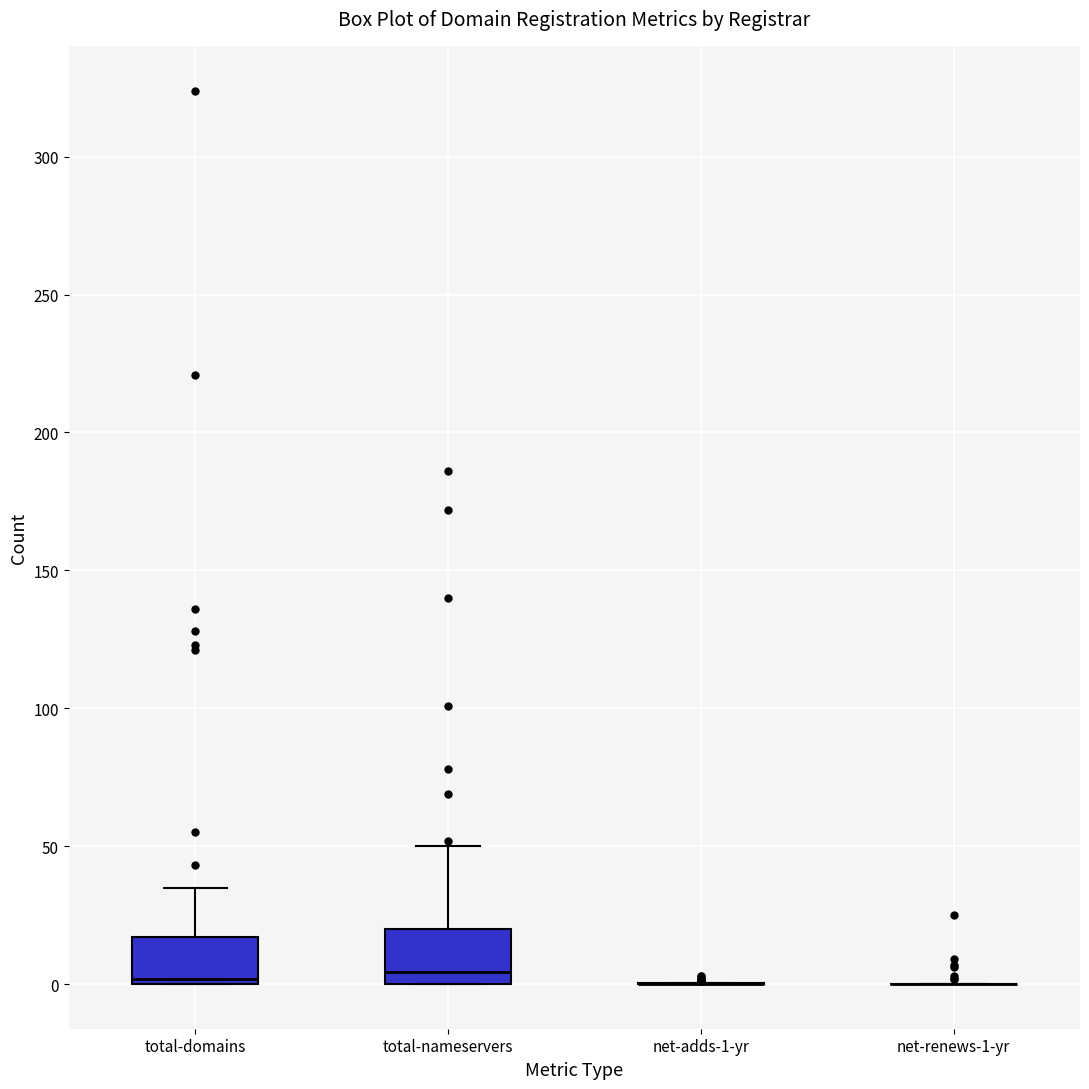

Reading left to right, read every box against the y-axis: the position of its median line, the range the box covers, and the ends of its whiskers. The values are not printed on the chart, so give them approximately, as read against the axis.

total-domains: median 0 (just above the box's lower edge), box 0 to 15, whiskers 0 to 35
total-nameservers: median 5, box 0 to 20, whiskers 0 to 50
net-adds-1-yr: box collapsed to a line at 0, whiskers 0 to 0
net-renews-1-yr: box collapsed to a line at 0, whiskers 0 to 0